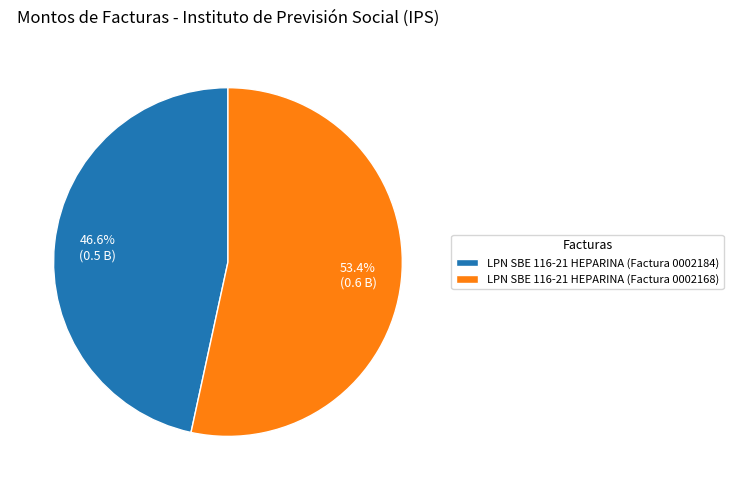

What is the smallest slice in the pie chart?

LPN SBE 116-21 HEPARINA (Factura 0002184)